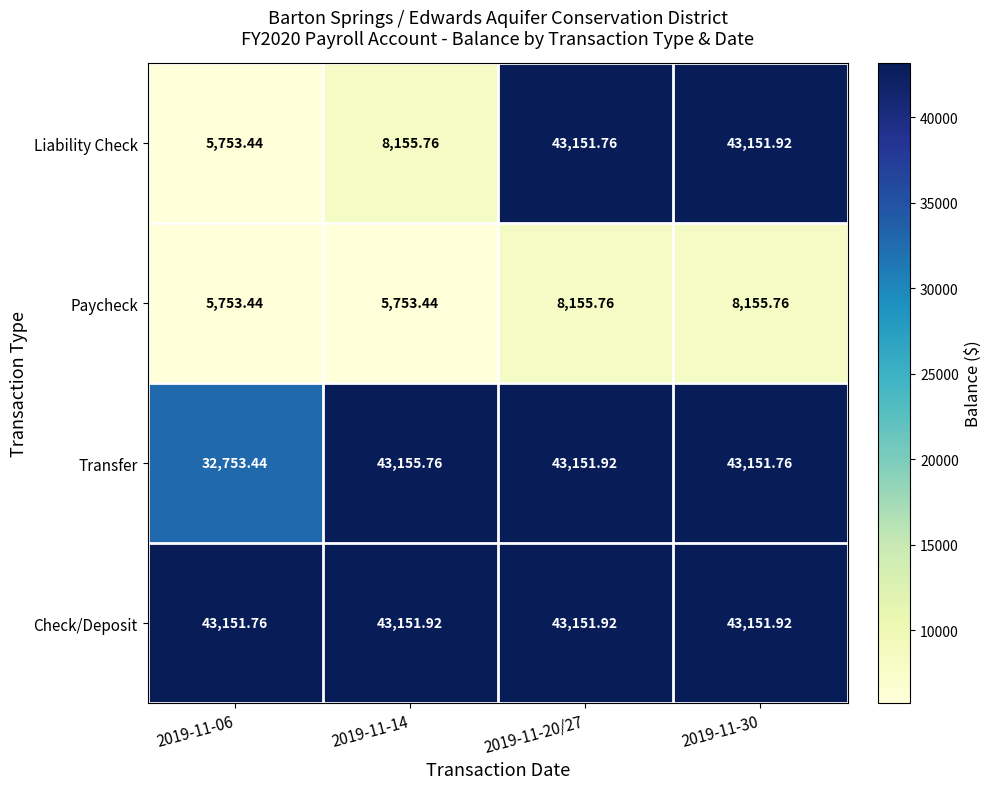

Which series has the largest range (max minus min)?

Liability Check